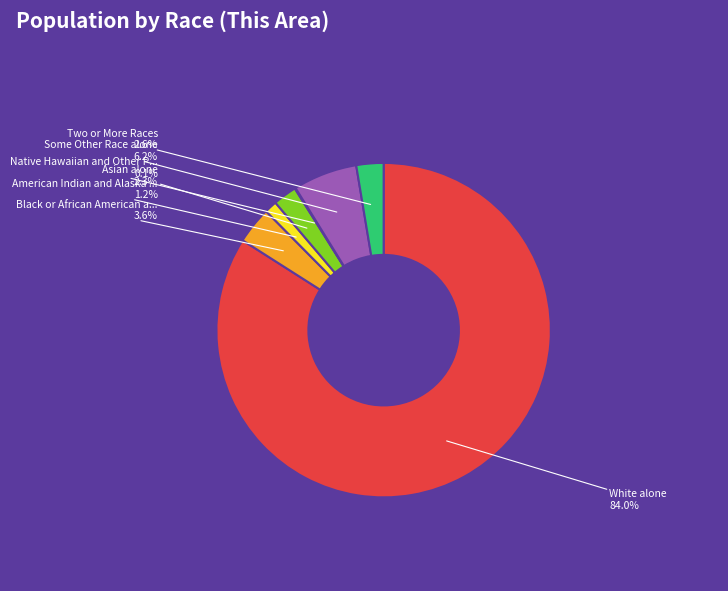

Is there any slice that represents more than half of the pie?

Yes